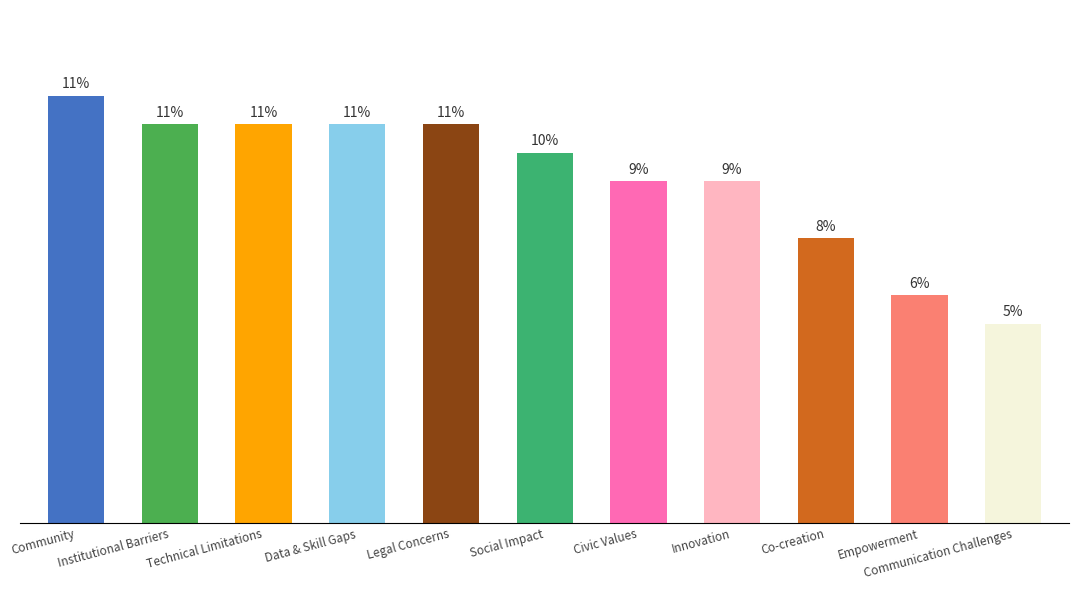

What is the sum of the values at Legal Concerns and Technical Limitations?

28